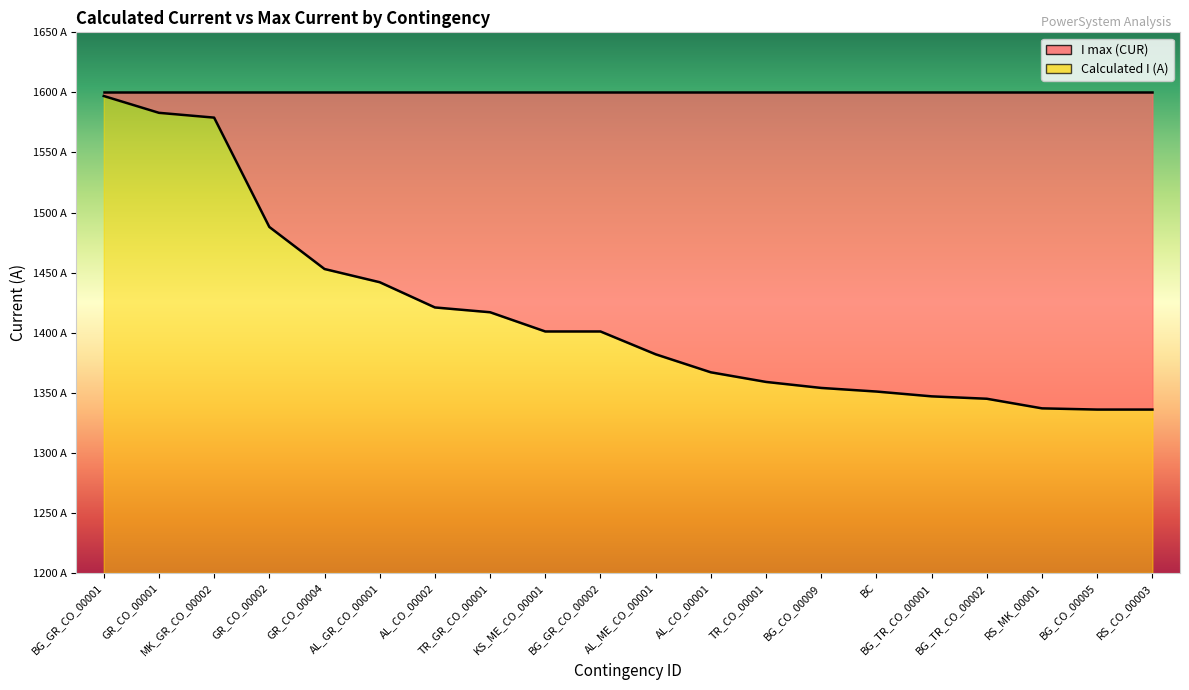

Reading left to right, what are all the values shown in this chart?

1597	1583	1579	1488	1453	1442	1421	1417	1401	1401	1382	1367	1359	1354	1351	1347	1345	1337	1336	1336